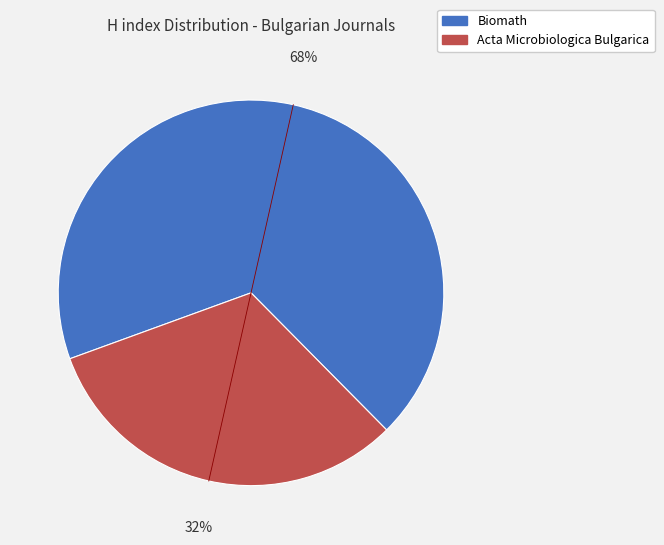

Combined, do Acta Microbiologica Bulgarica and Biomath account for over 50%?

Yes